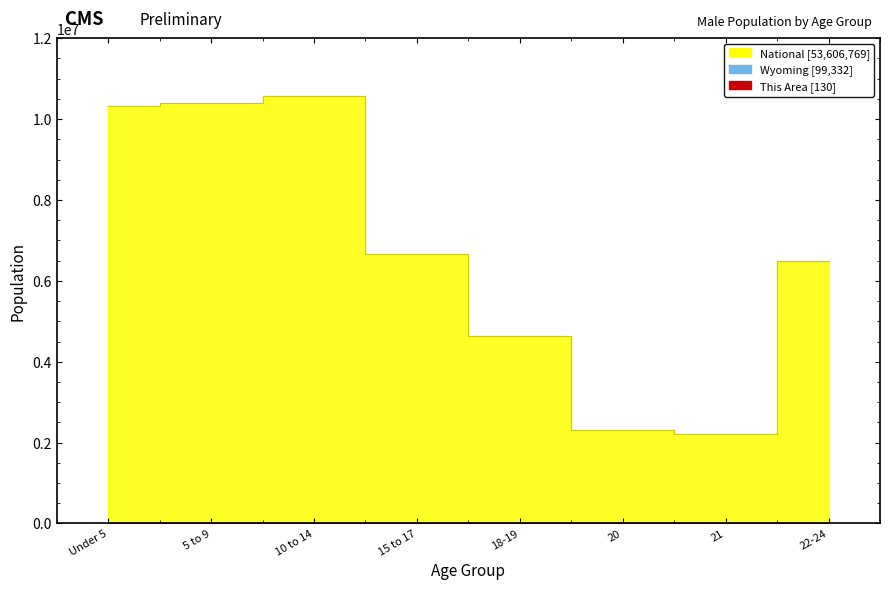

How many categories are shown in the chart?

20